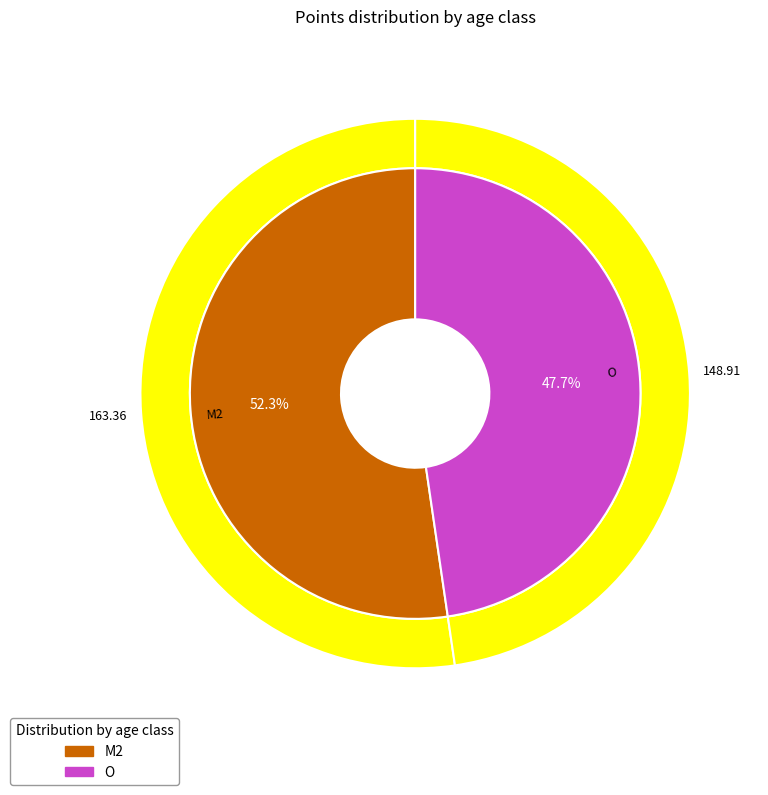

To the nearest percent, what percentage of the pie is M2?

52%